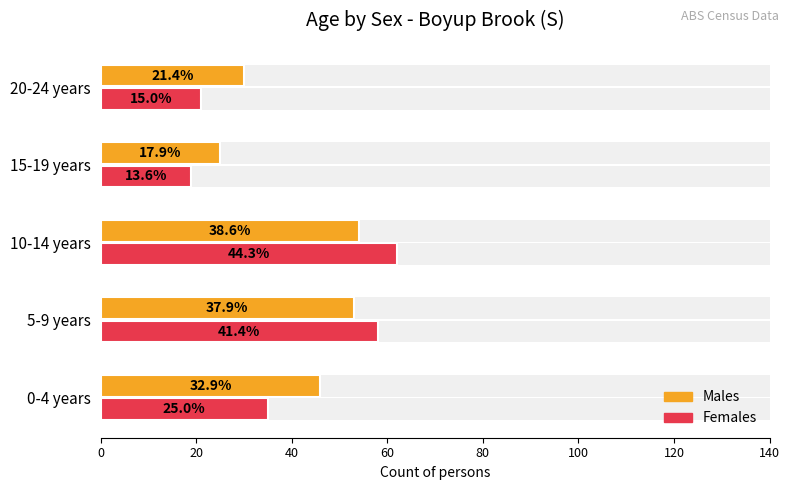

The Females series shows 15 at 0-4 years. True or false?

False